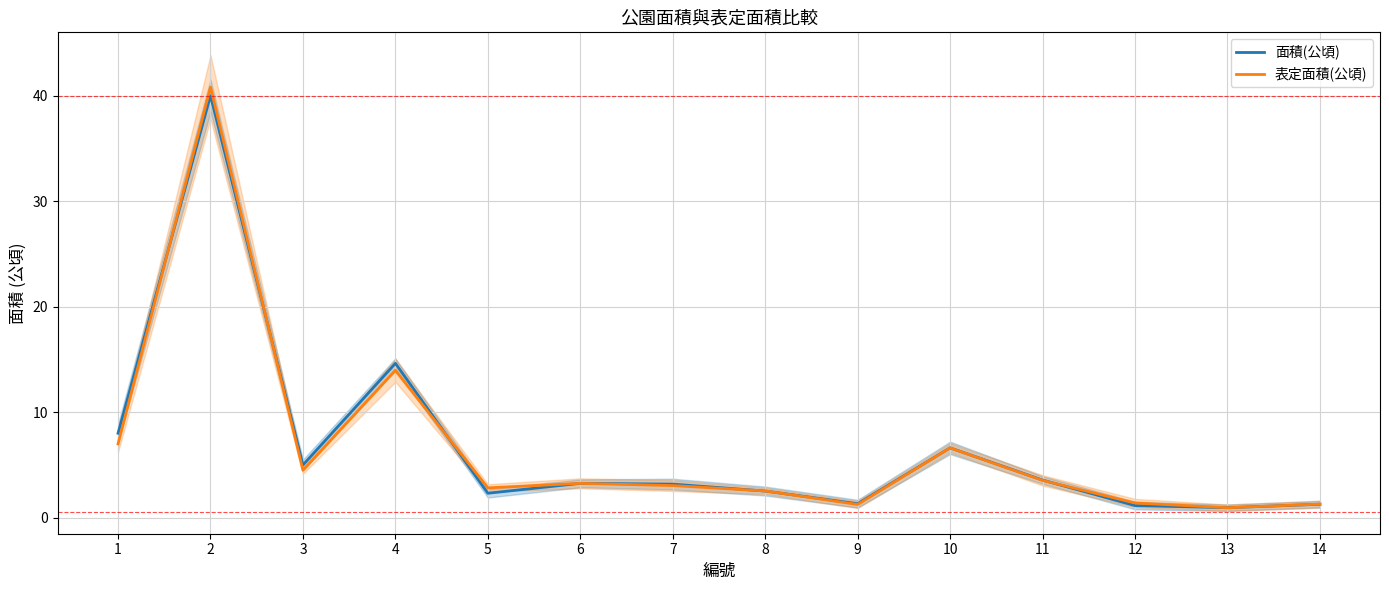

Rank the series by their maximum value, from highest to lowest.

表定面積(公頃), 面積(公頃)